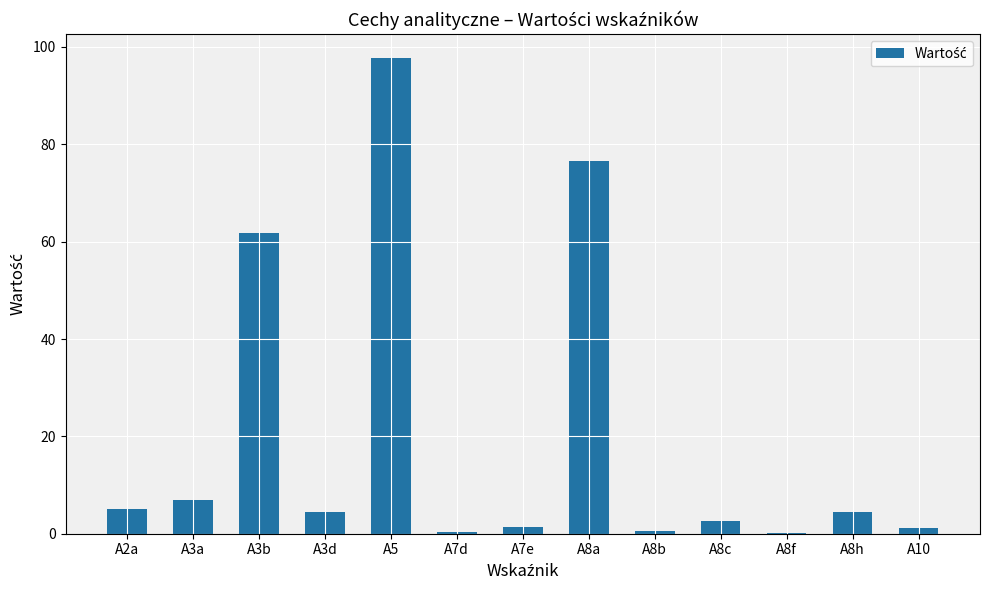

The value at A8c is 2.6. True or false?

True